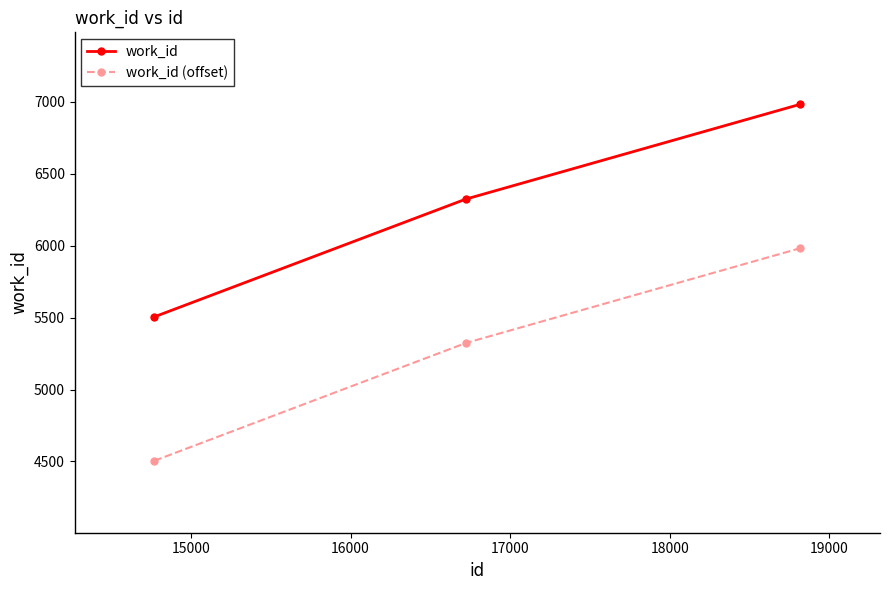

What is the average value of the work_id series?

6270